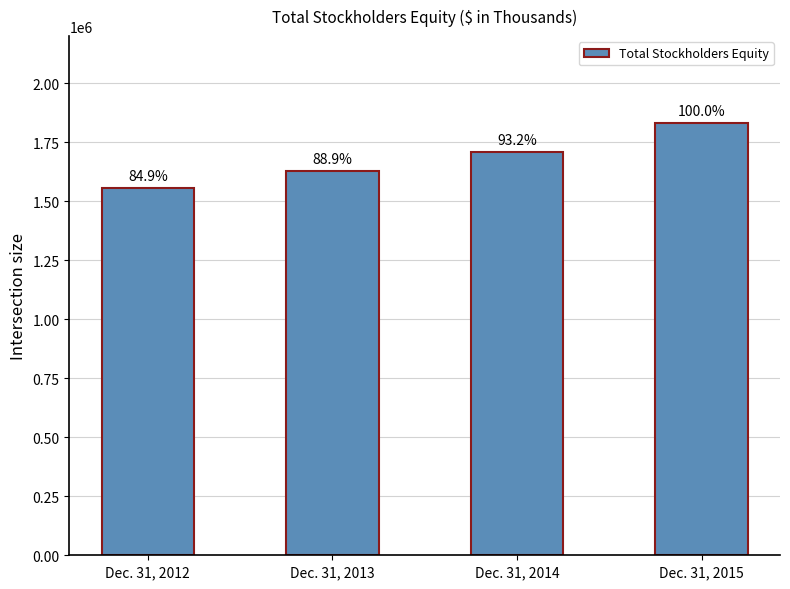

How many bars are there in total?

4